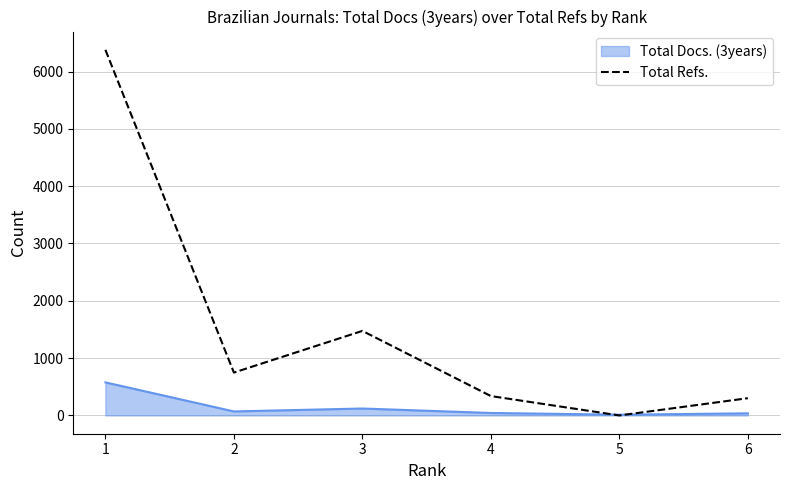

The value of Total Docs. (3years) at 1 is 245. True or false?

False